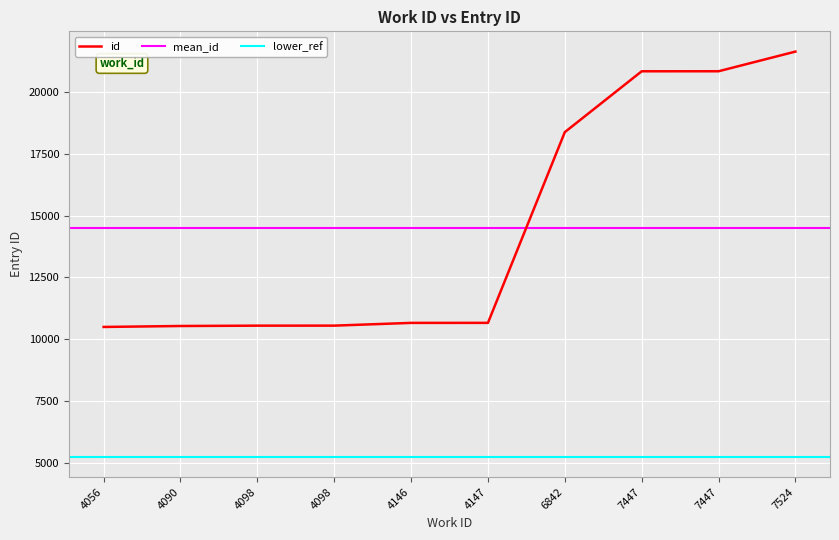

Is it true that the value at 4147 is 4618?

False